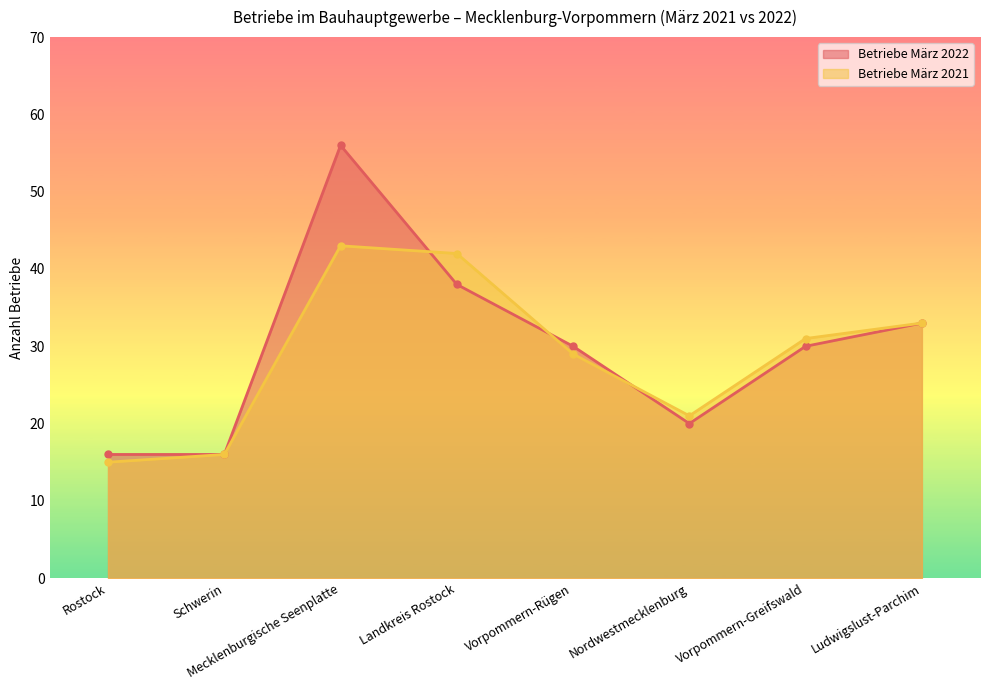

List the series in order of their overall mean, highest first.

Betriebe März 2022, Betriebe März 2021